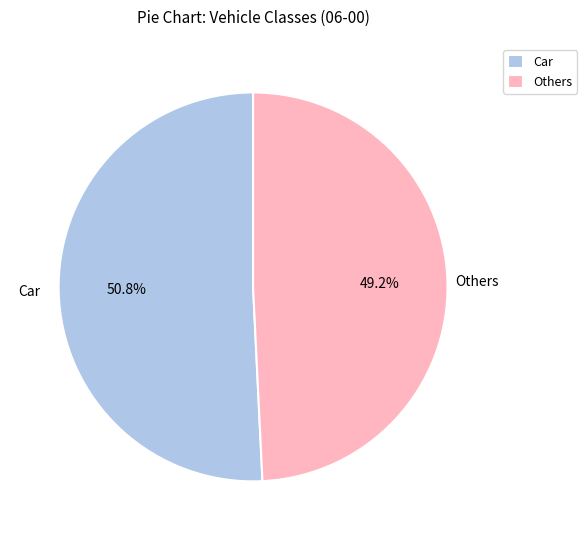

What is the ratio of the value at Others to the value at Car?

1.0